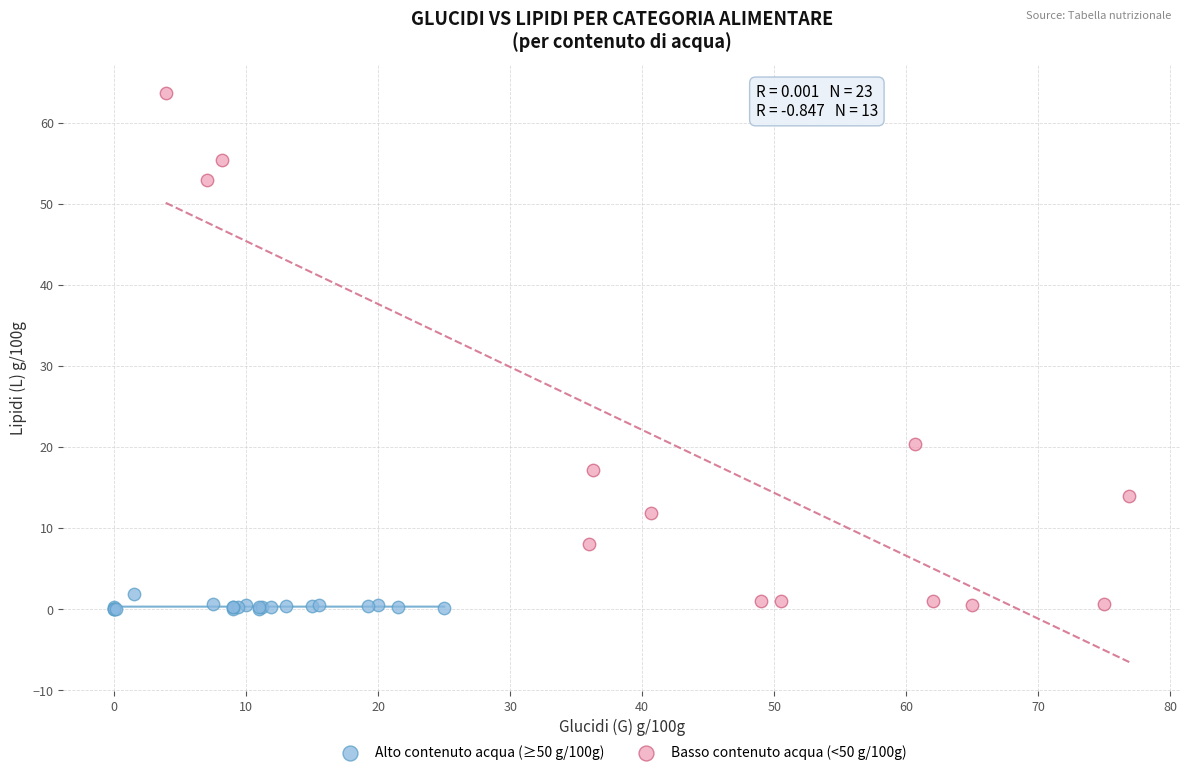

Which series contains the highest Y value?

Basso contenuto acqua (<50 g/100g)